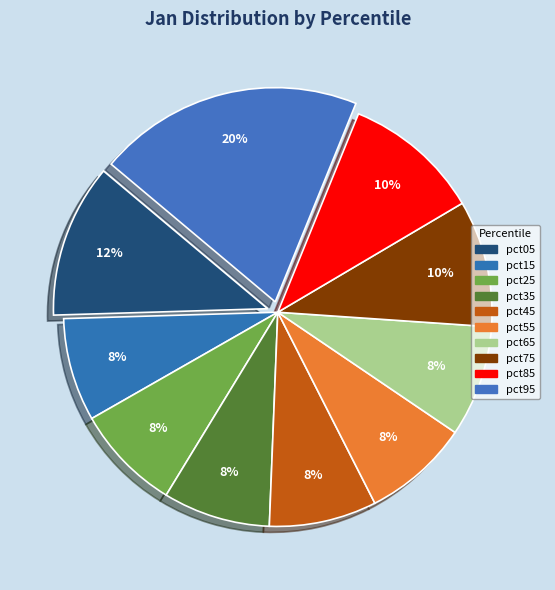

Count the number of slices in the pie.

10